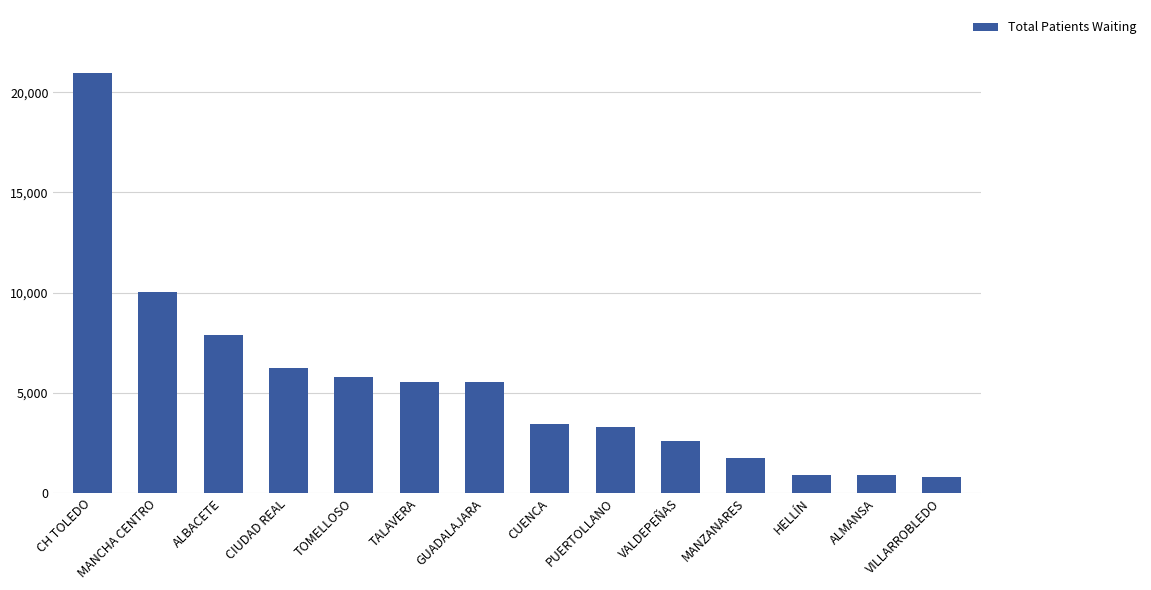

Is it true that the value at CH TOLEDO is 20964?

True